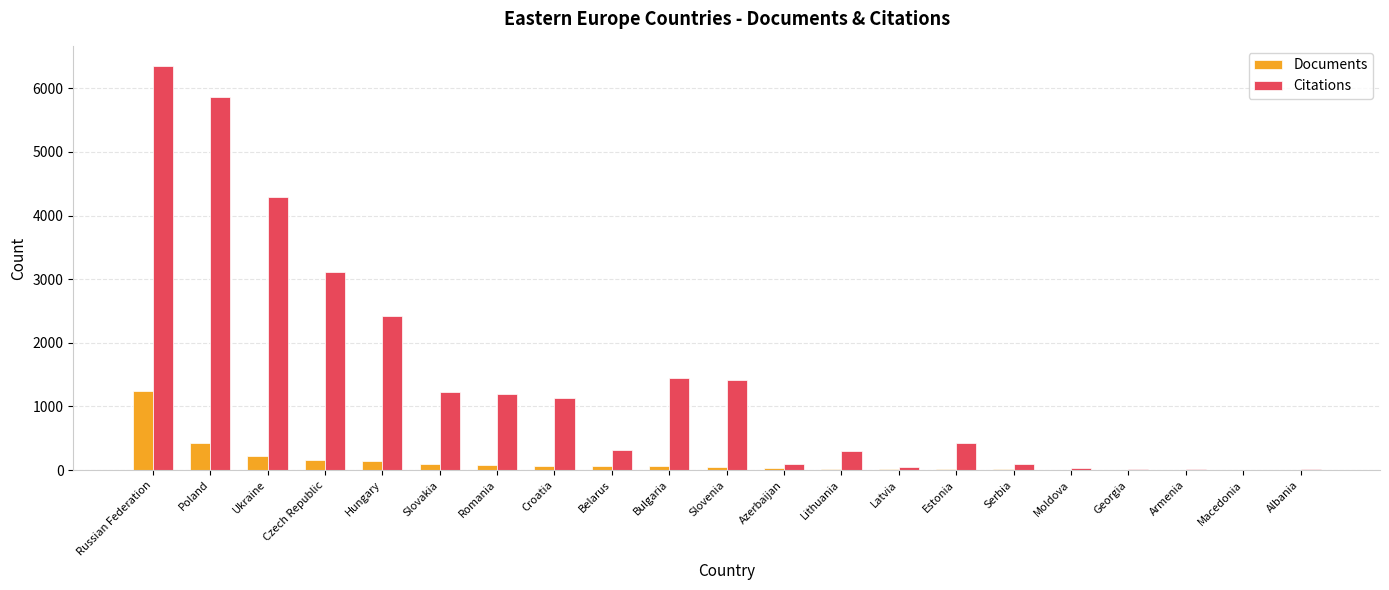

Read the Documents value at Hungary.

145